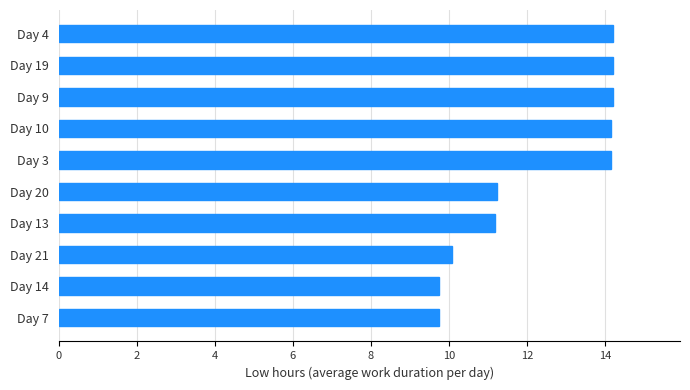

Which has a higher value, Day 21 or Day 9?

Day 9